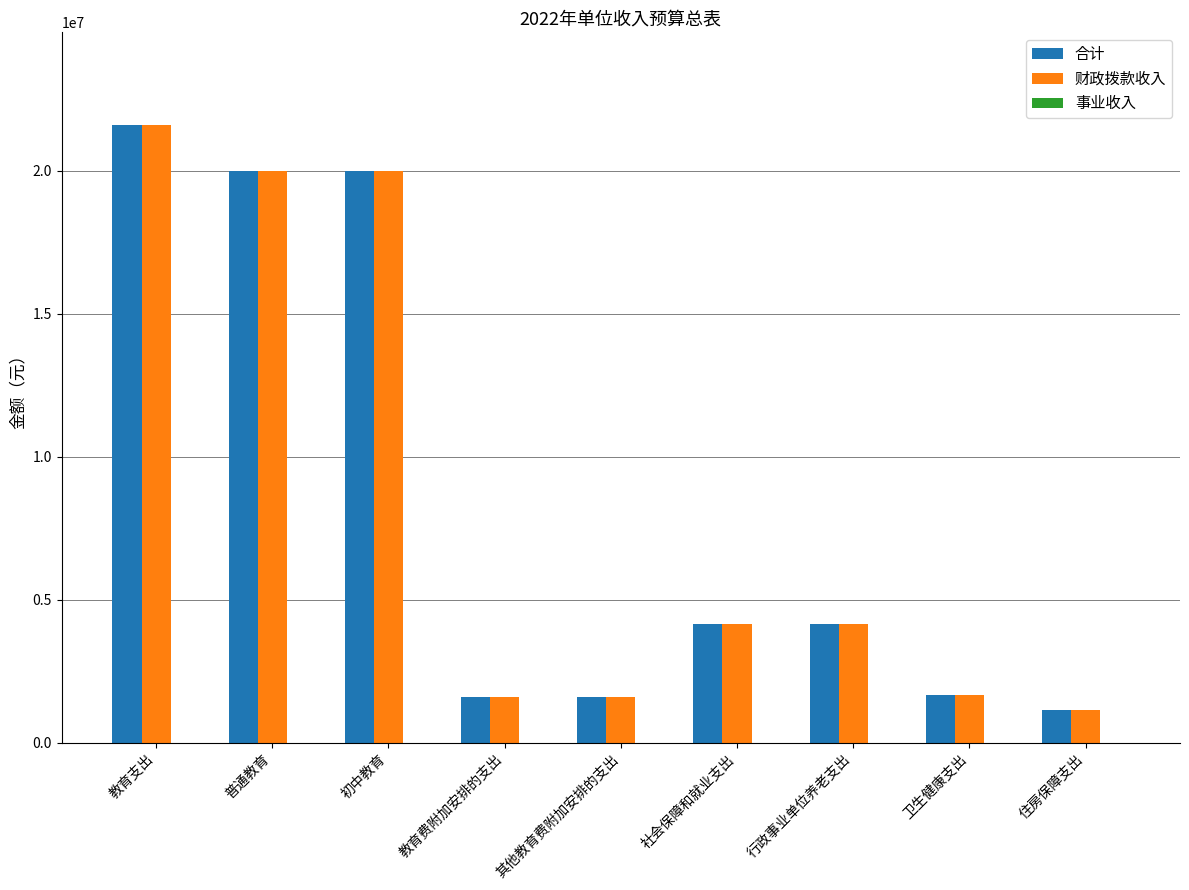

Between 教育支出 and 行政事业单位养老支出, which series saw the biggest shift?

合计